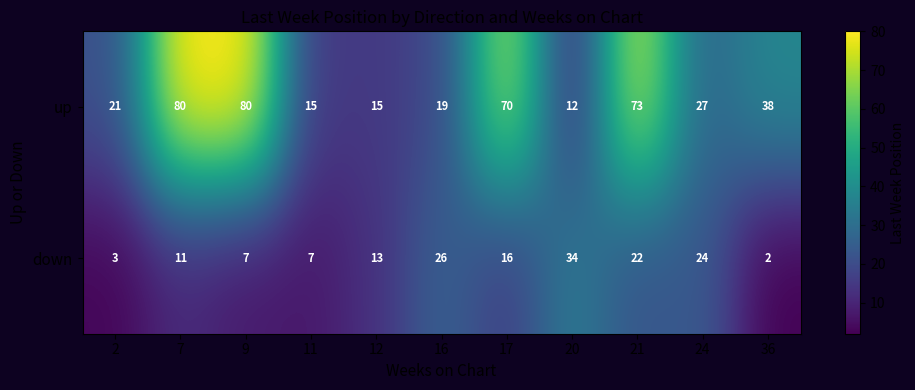

List the series in order of their overall mean, lowest first.

down, up